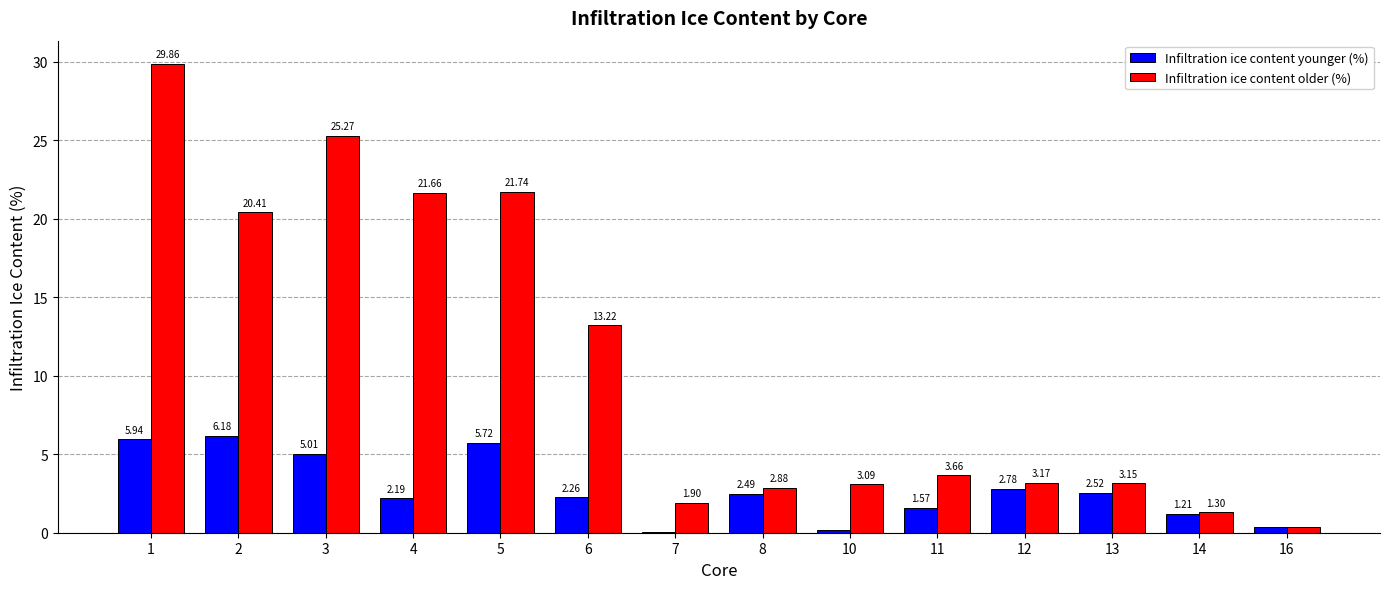

Which series has the largest range (max minus min)?

Infiltration ice content older (%)